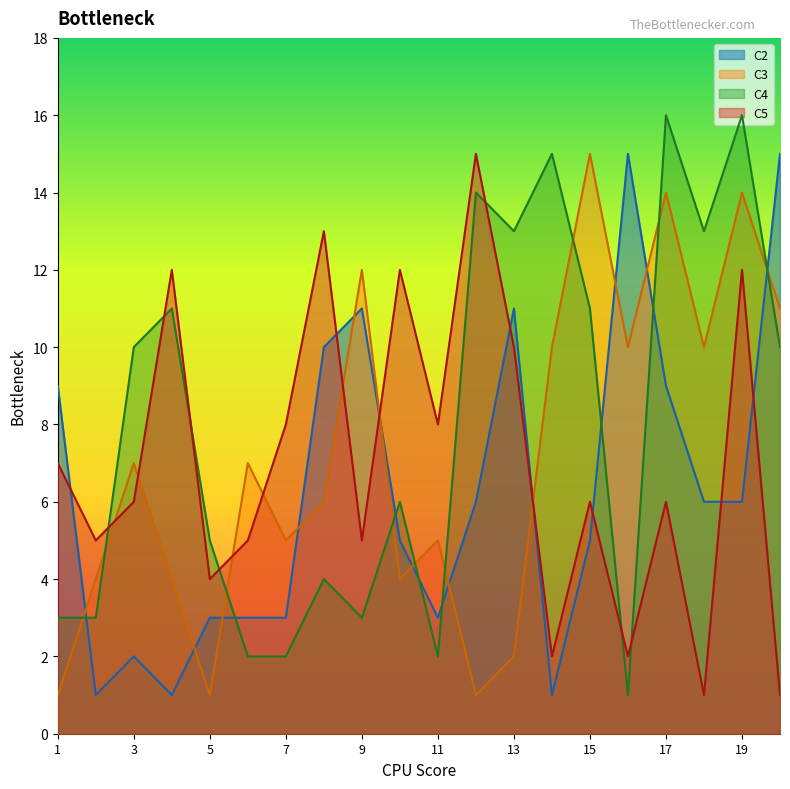

Does the chart have visible grid lines?

No